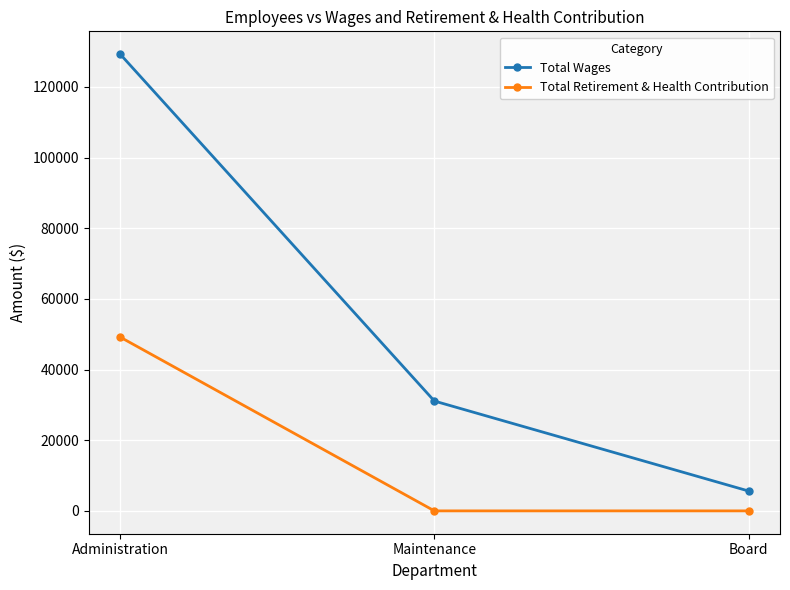

Reading right to left, transcribe all the data shown in this chart.

Total Wages: Board=5625	Maintenance=31087	Administration=129262
Total Retirement & Health Contribution: Board=0	Maintenance=0	Administration=49184